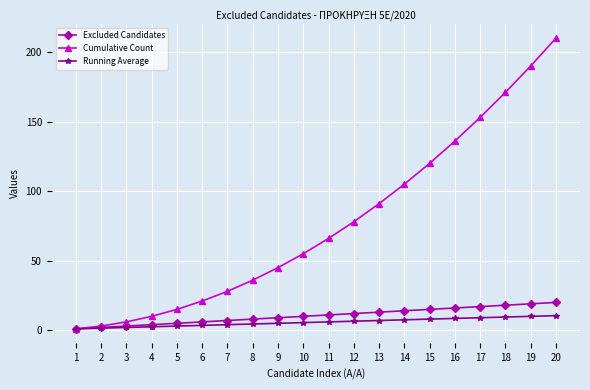

The Excluded Candidates series shows 3.0 at 3. True or false?

True